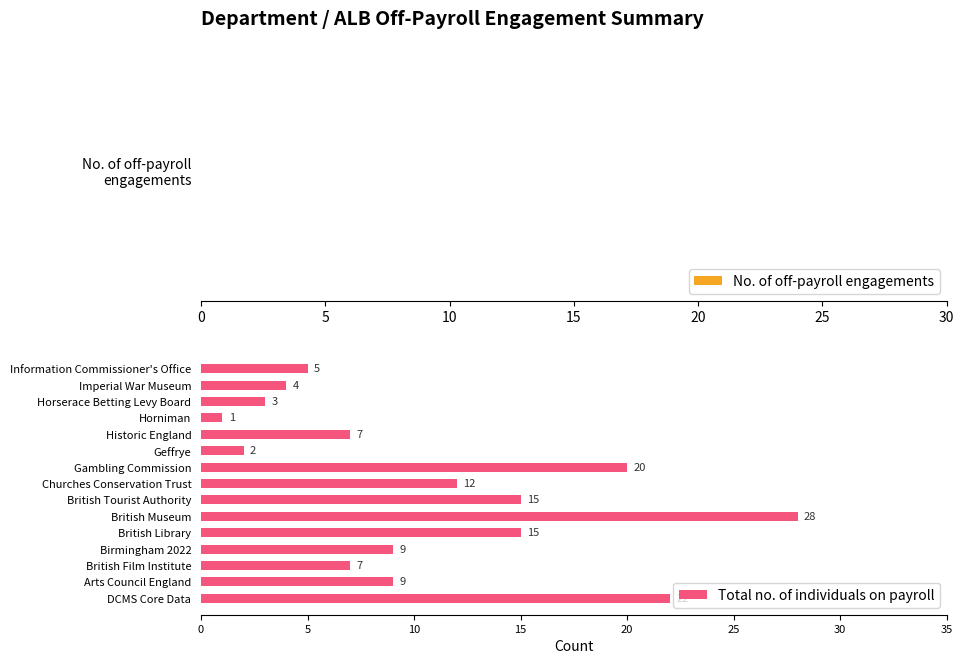

Read the value at British Museum.

28